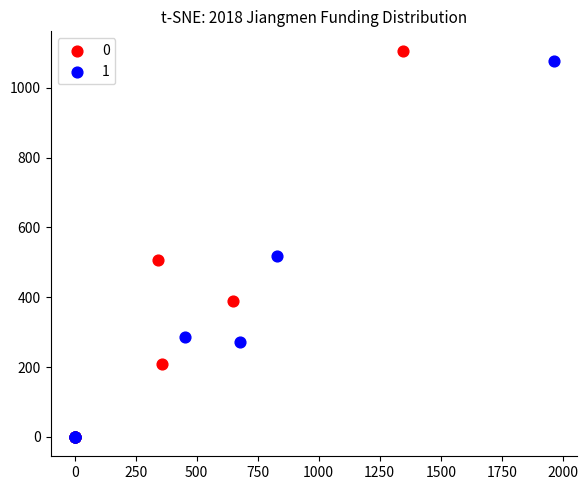

What are all the series names shown in the legend?

0, 1